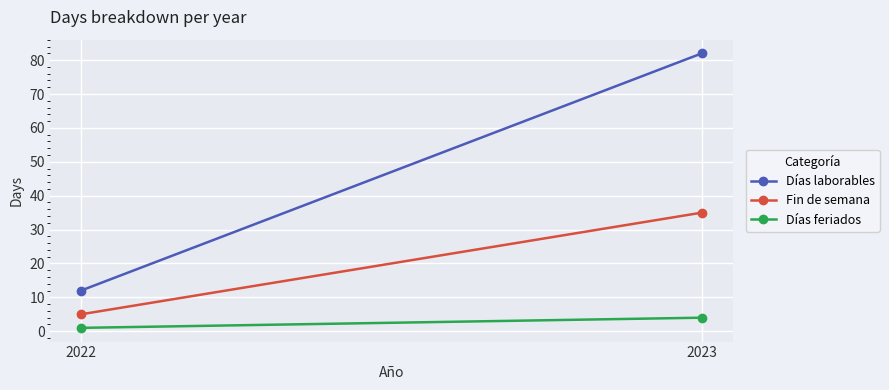

List the series in order of their overall mean, highest first.

Días laborables, Fin de semana, Días feriados